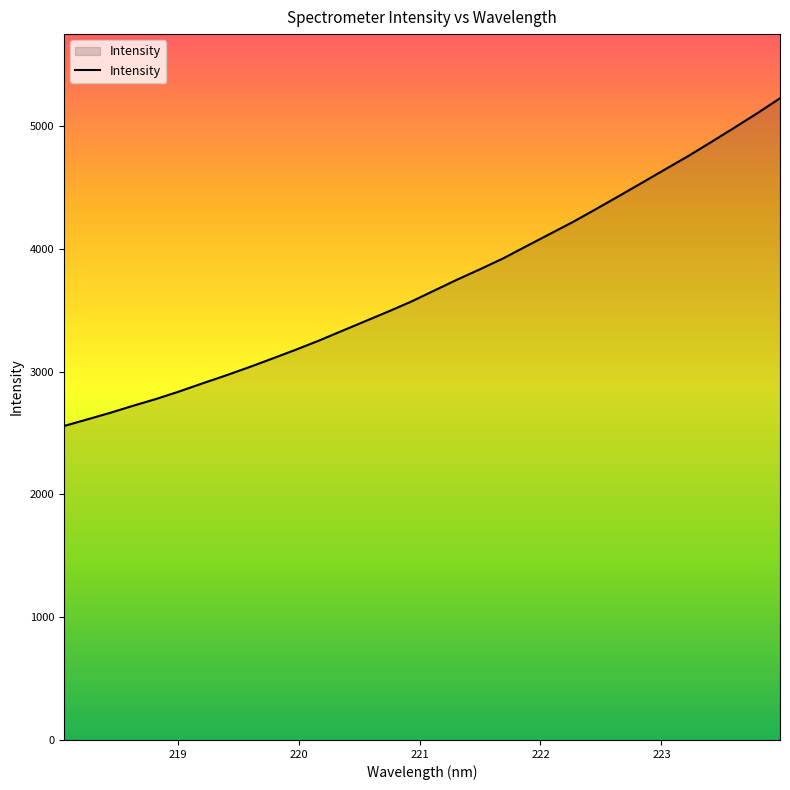

What is the minimum value shown in the chart?

2556.9